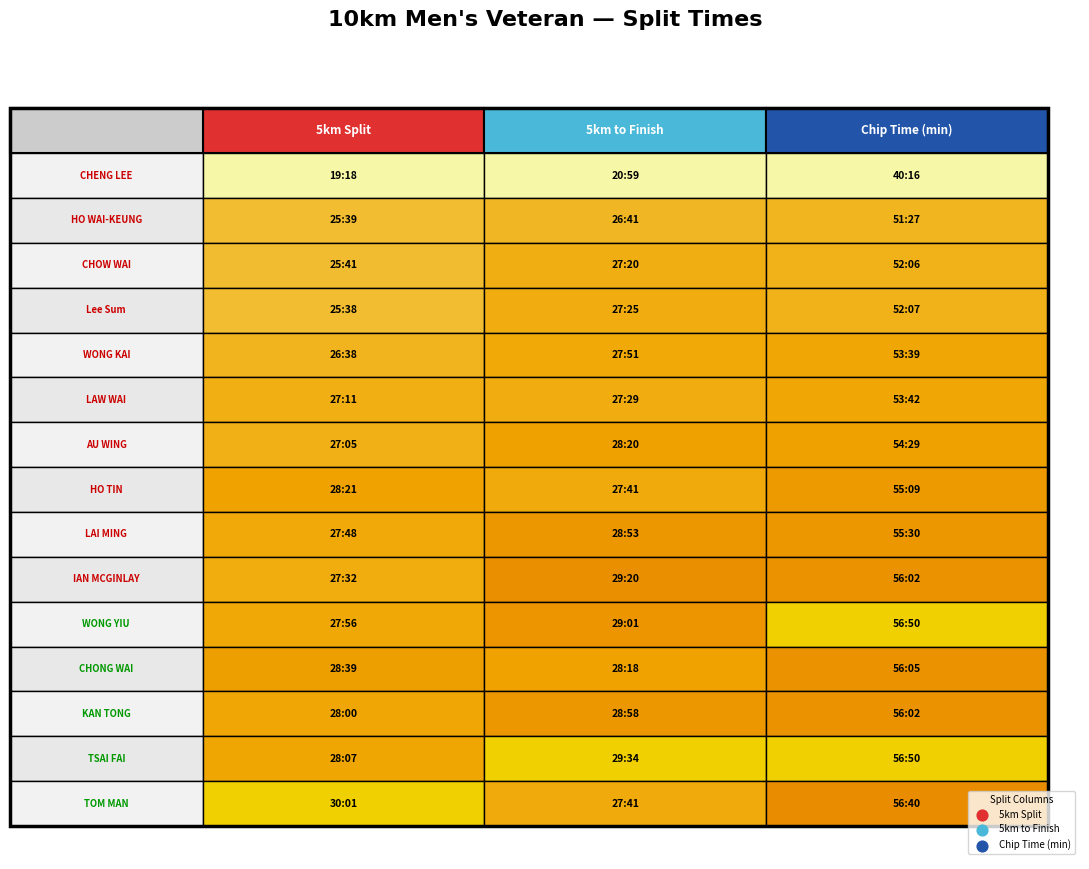

The 5km to Finish series shows 27.7 at 14. True or false?

True